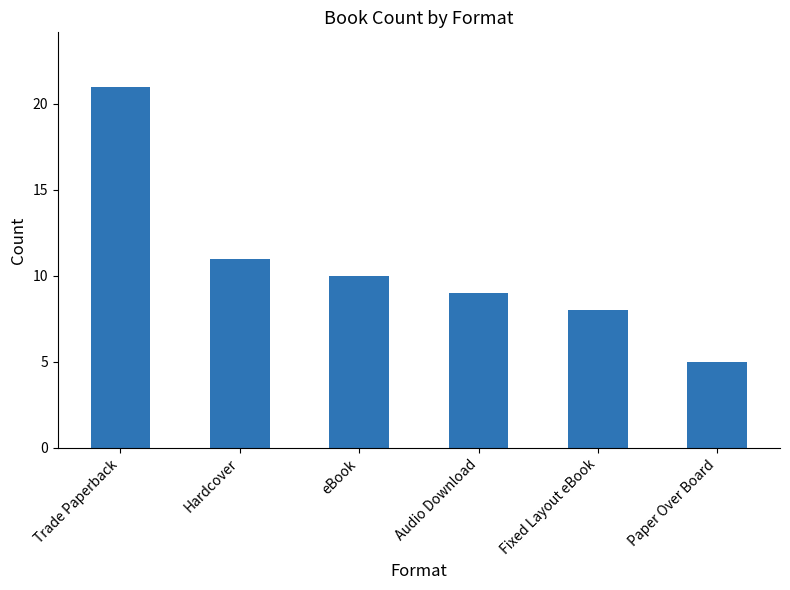

Rank the categories by value from lowest to highest.

Paper Over Board, Fixed Layout eBook, Audio Download, eBook, Hardcover, Trade Paperback